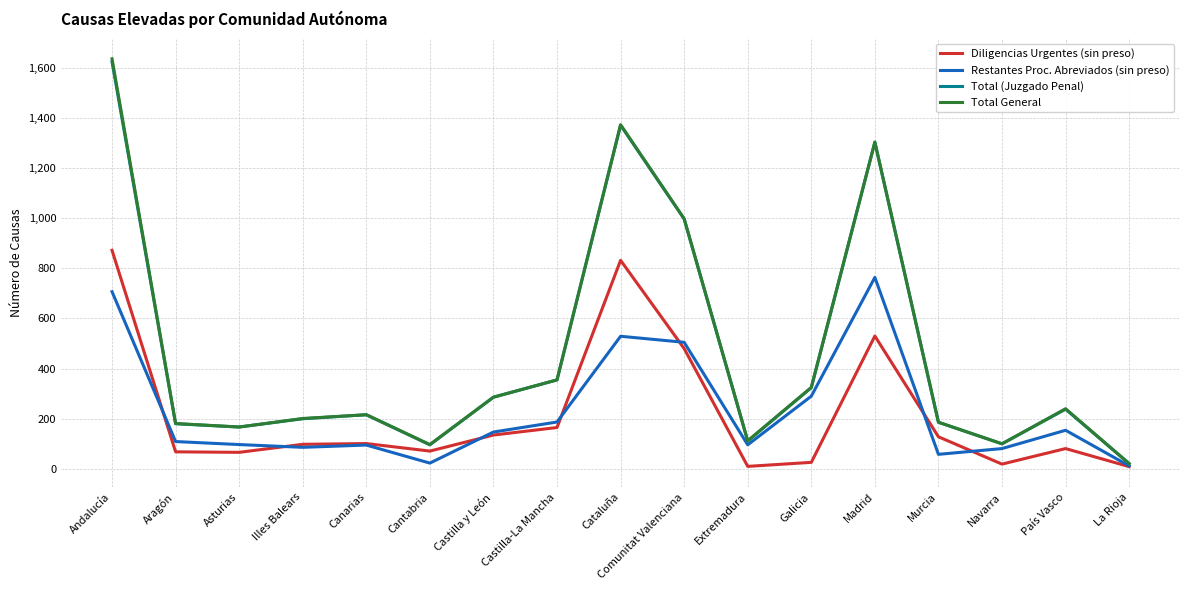

In Diligencias Urgentes (sin preso), how many points are higher than both neighbors (excluding endpoints)?

4